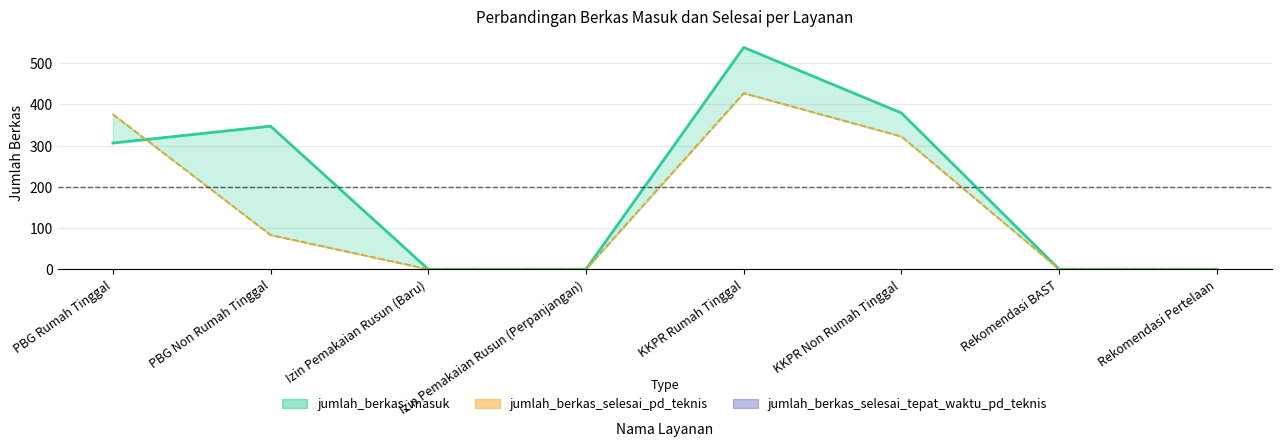

How many times do jumlah_berkas_masuk and jumlah_berkas_selesai_tepat_waktu_pd_teknis cross each other?

1